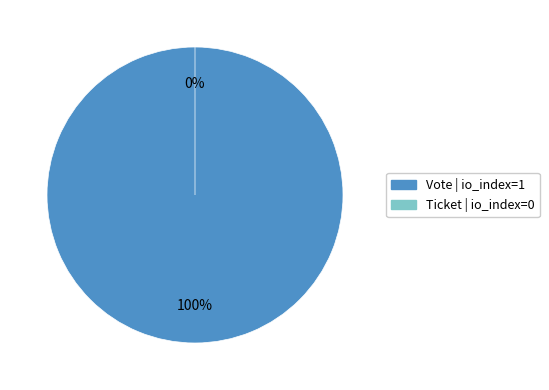

Combined, do Vote (io_index=1) and Ticket (io_index=0) account for over 50%?

Yes